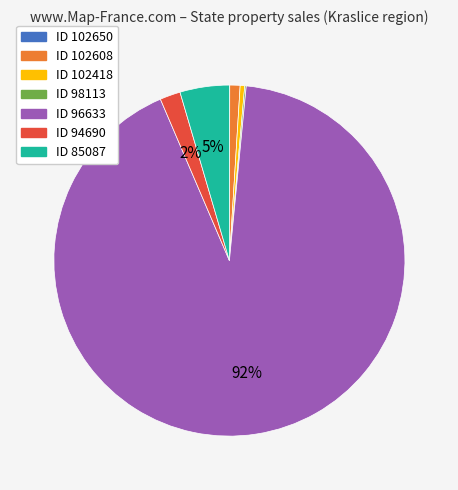

Does any single category account for the majority?

Yes